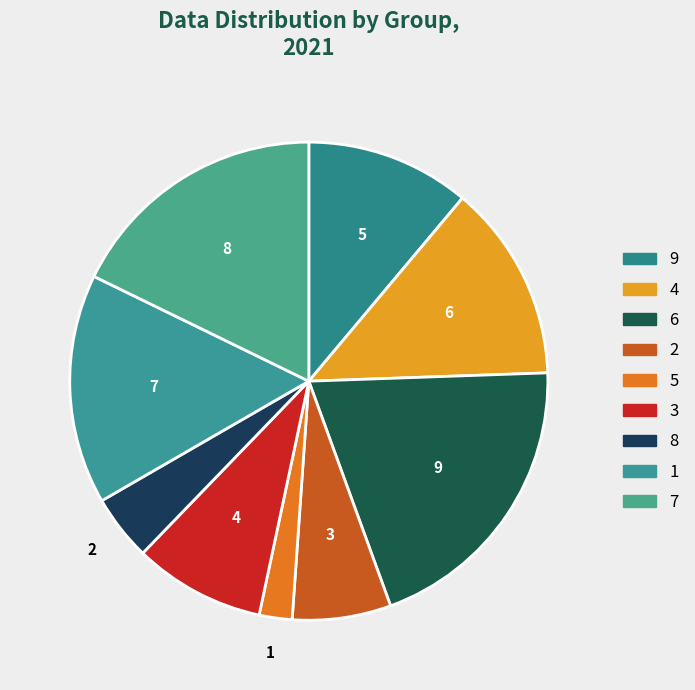

Between 9 and 8, which is larger?

9